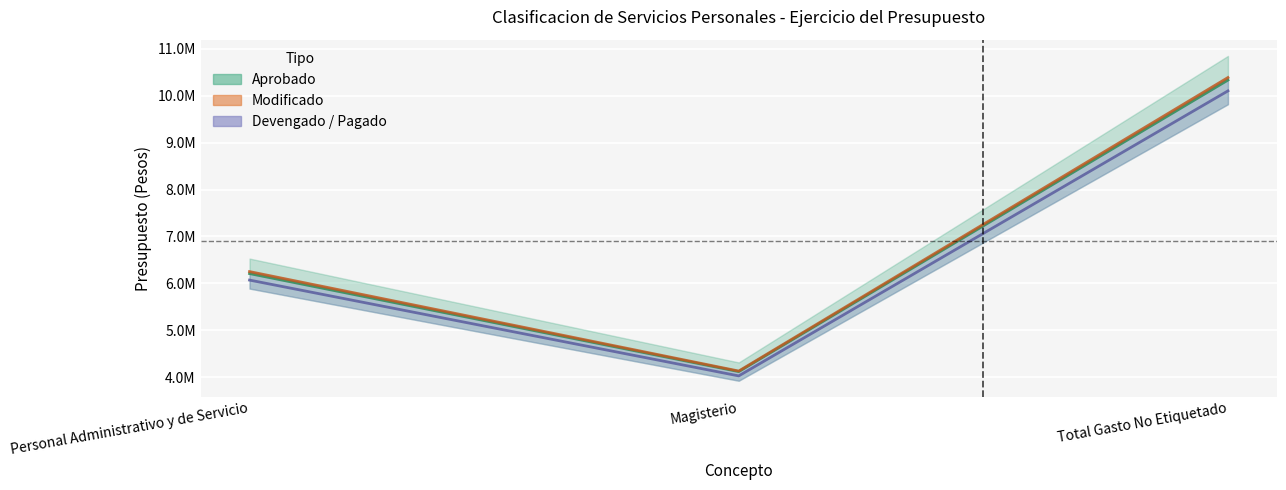

Reading left to right, list all the values displayed in this chart.

Aprobado: 6210211.0	4122062.0	10332273.0
Modificado: 6252472.0	4133695.0	10386167.0
Devengado: 6071462.5	4030331.5	10101794.0